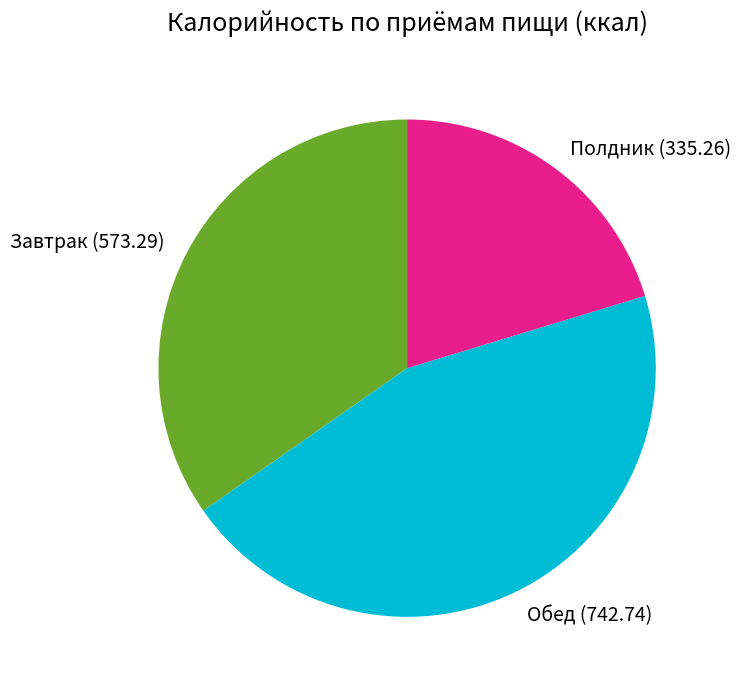

Combined, do Обед (742.74) and Завтрак (573.29) account for over 50%?

Yes